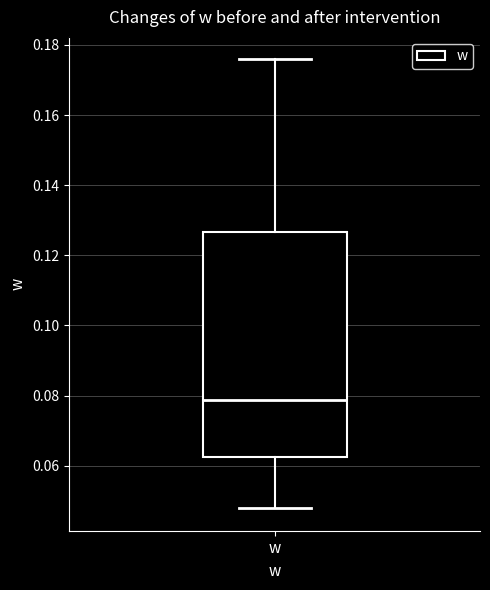

Where is the lower edge of the box for w on the y-axis? The values are not printed on the chart, so give them approximately, as read against the axis.

0.062